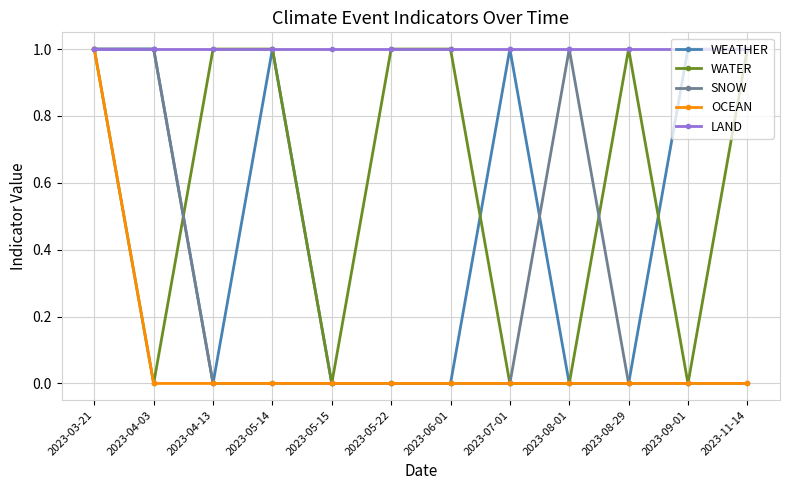

Which series has the largest total across all categories?

LAND